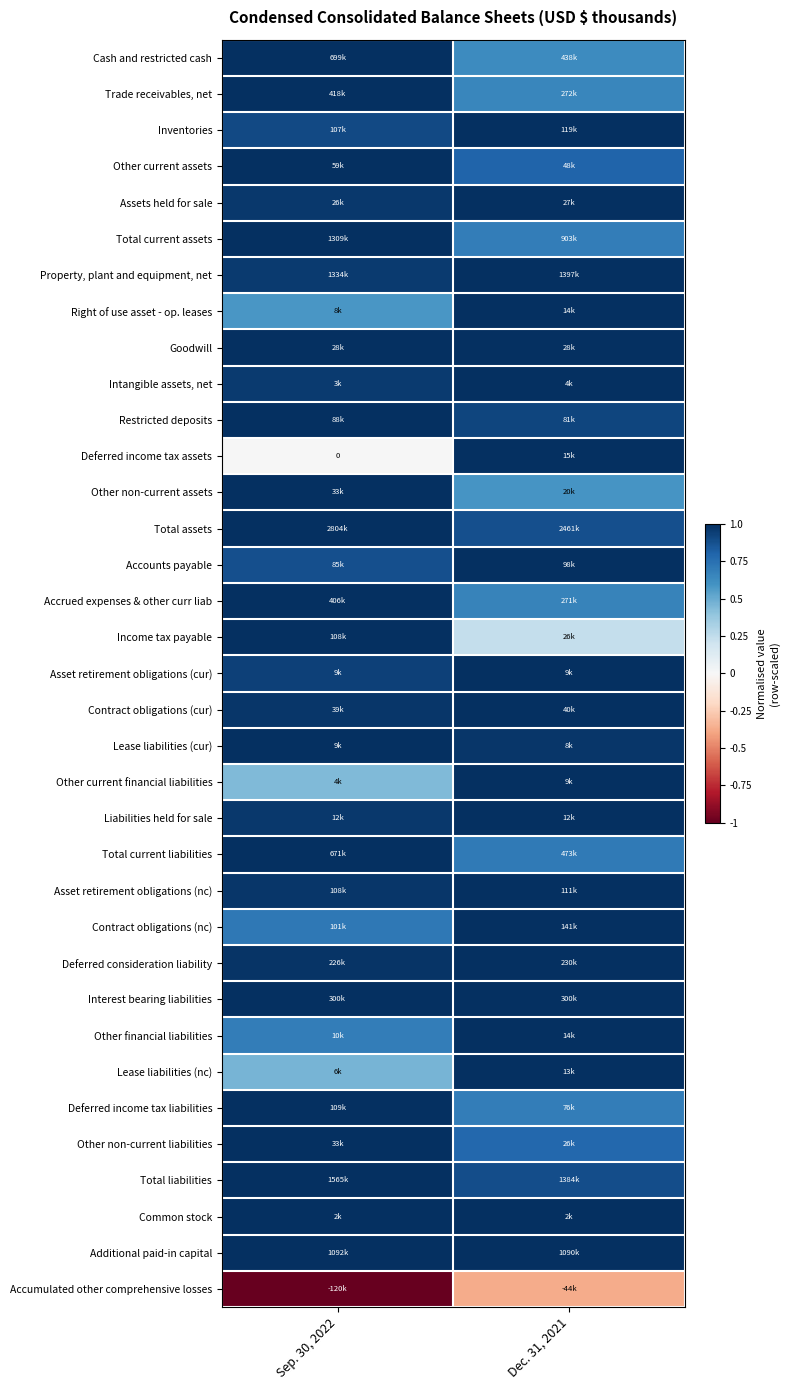

Which category has the highest value across all series?

Sep. 30, 2022